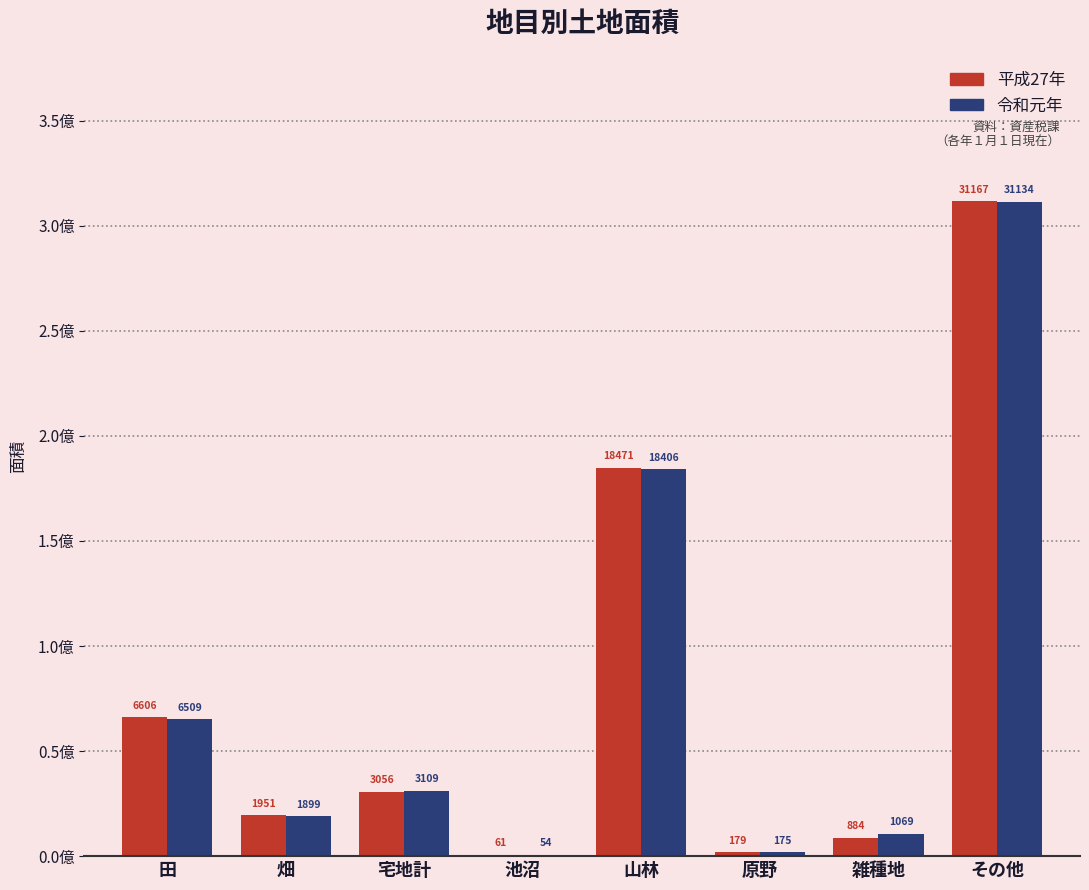

What are all the series names shown in the legend?

平成27年, 令和元年